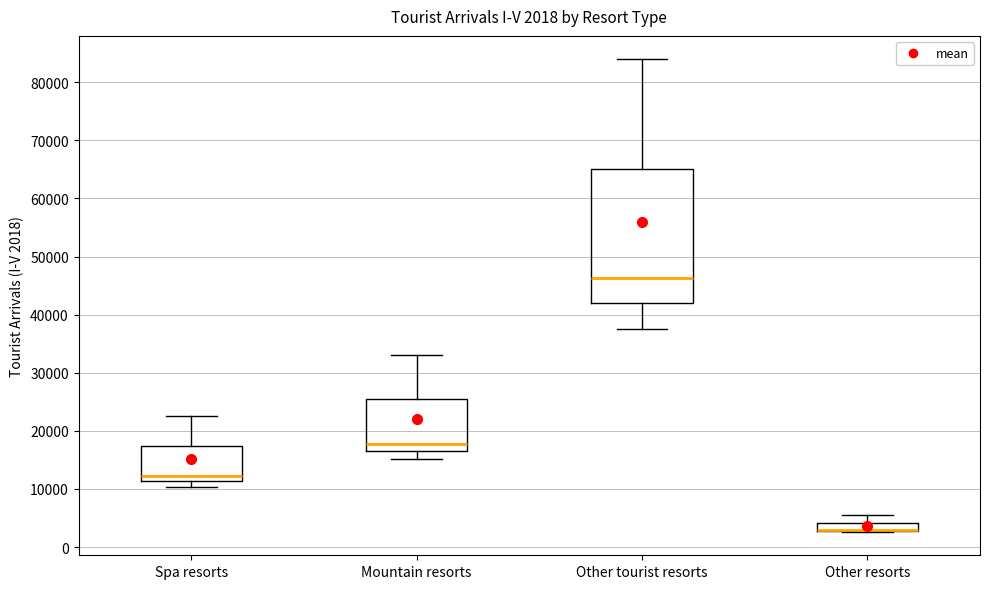

Comparing the boxes themselves (not the whiskers), which one is the tallest?

Other tourist resorts